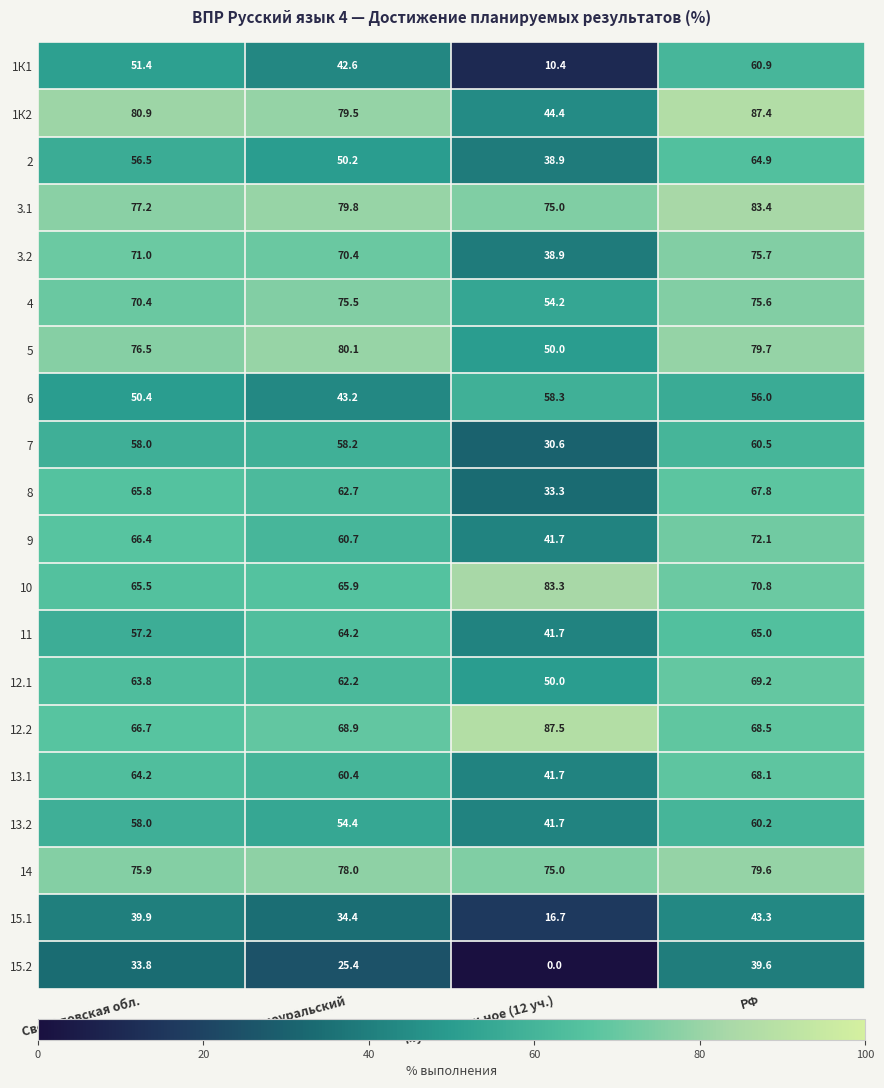

What is the difference between the maximum and minimum values in the 13.2 series?

18.5